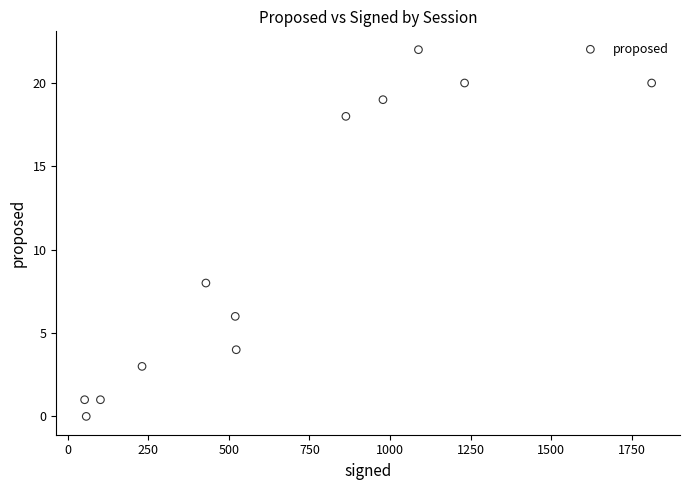

What is the range of Y values (max minus min)?

22